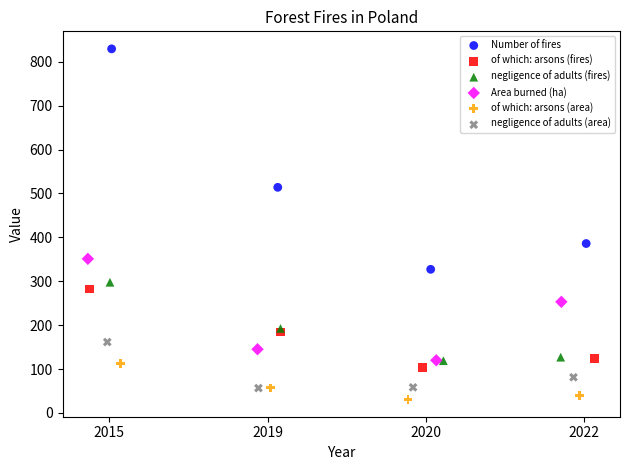

Which series contains the lowest Y value?

of which: arsons (area)